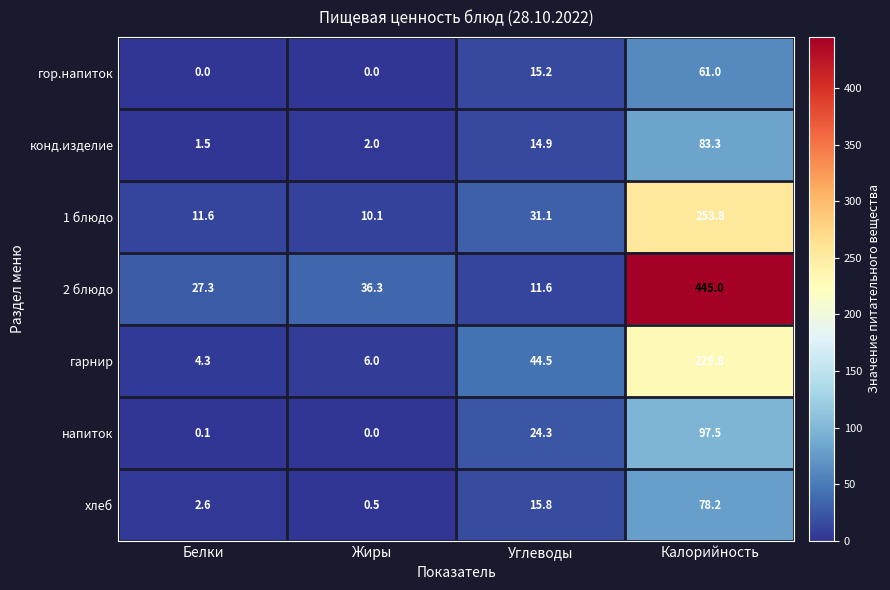

What is the average value of the хлеб series?

24.3